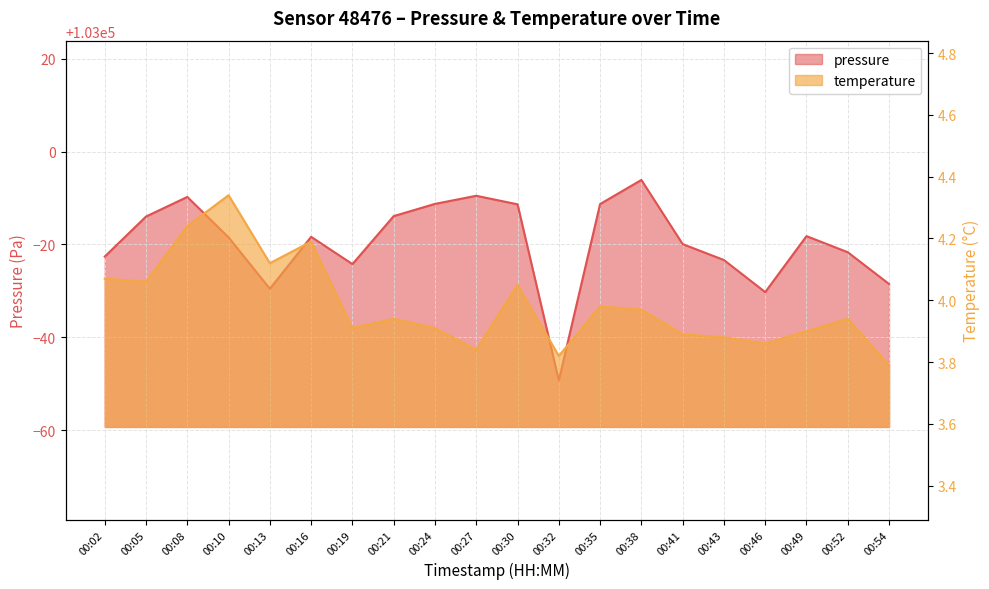

Which series changed the most between 00:13 and 00:49?

pressure